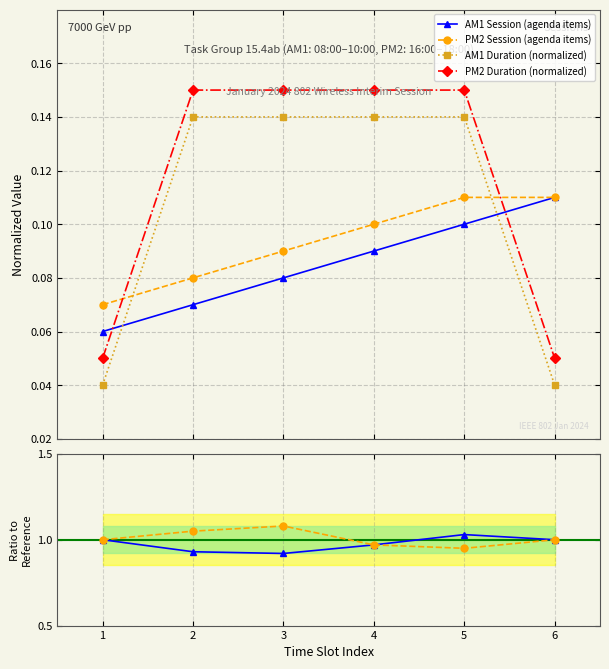

Which category has the highest value in the PM2 Duration (normalized) series?

2